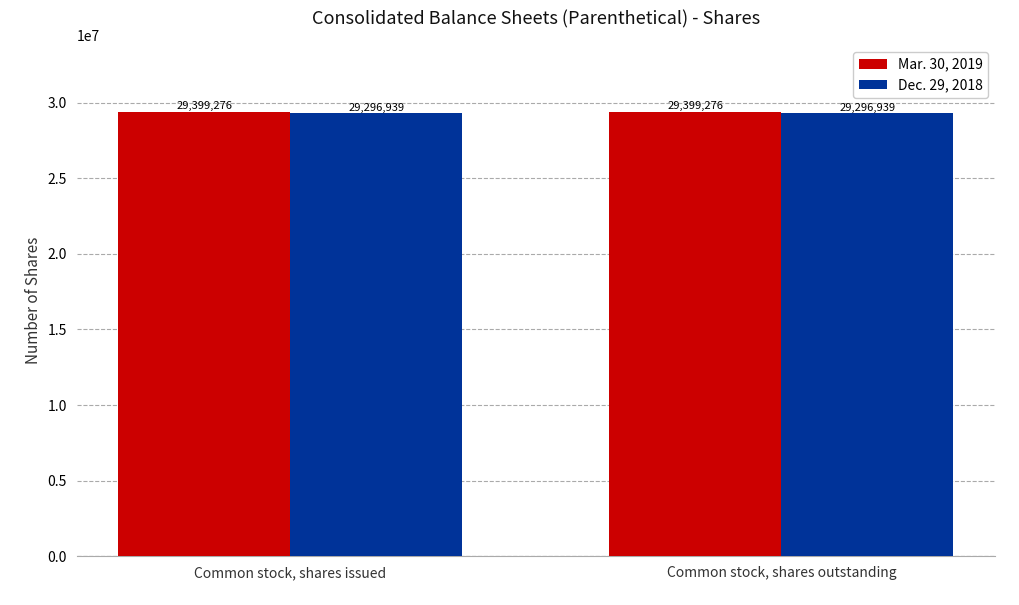

What is the maximum value for Dec. 29, 2018?

29296939